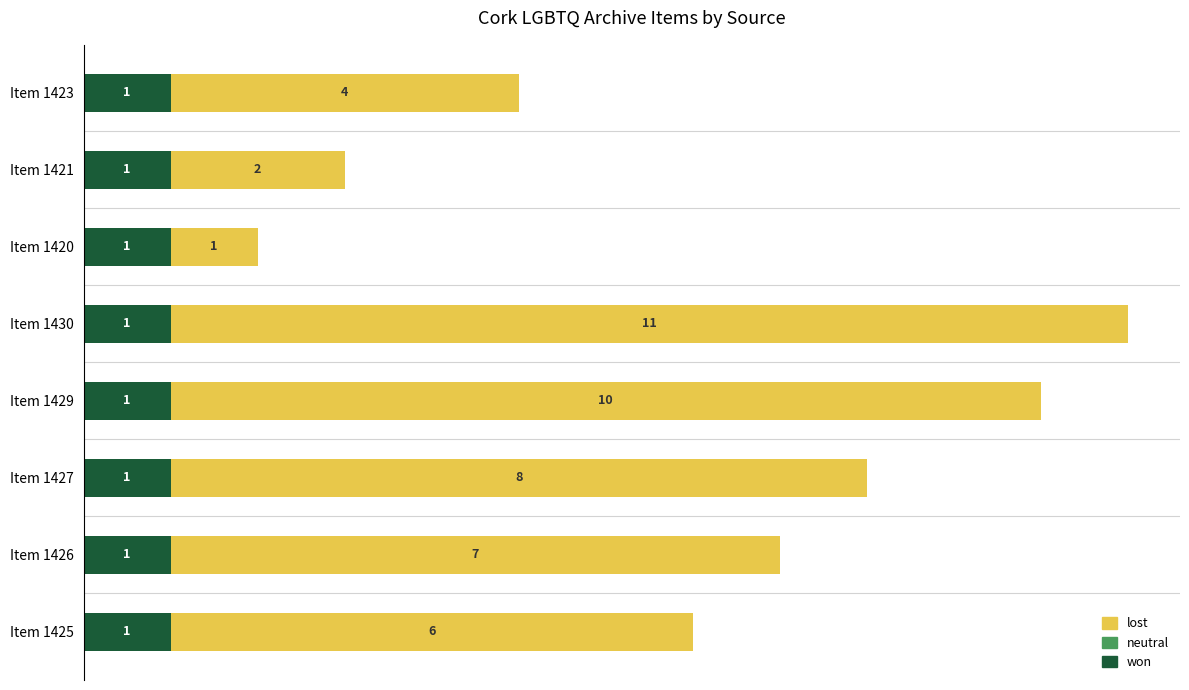

What is the sum of all won values?

8